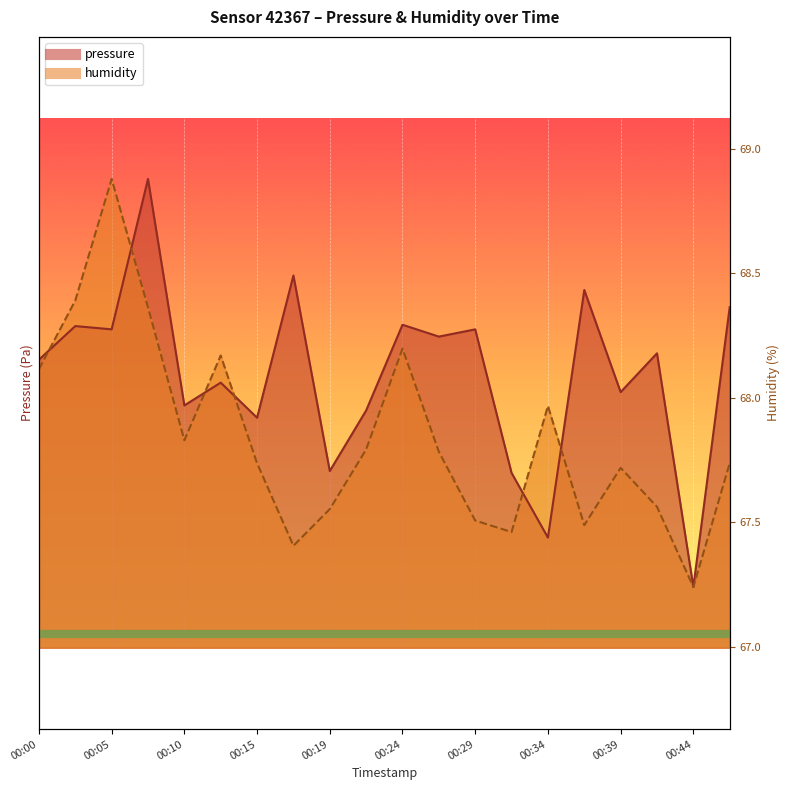

At how many categories does at least one series exceed 64127?

19